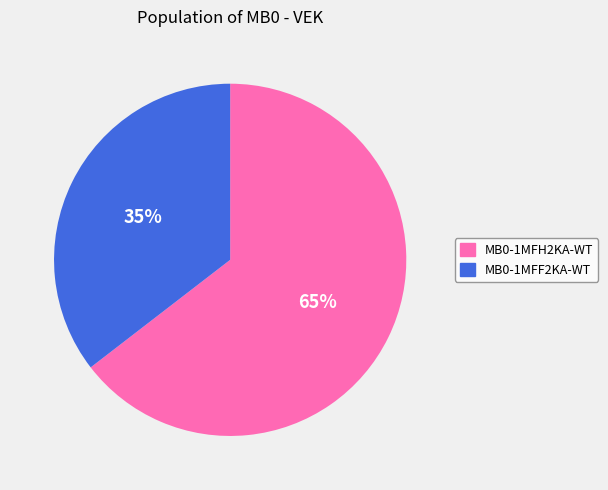

Is it true that MB0-1MFH2KA-WT is 55% of the pie?

False